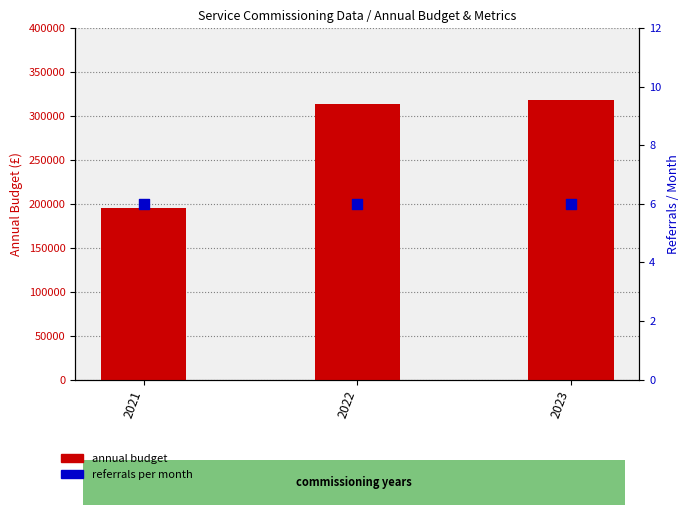

What are all the series names shown in the legend?

annual budget, referrals per month